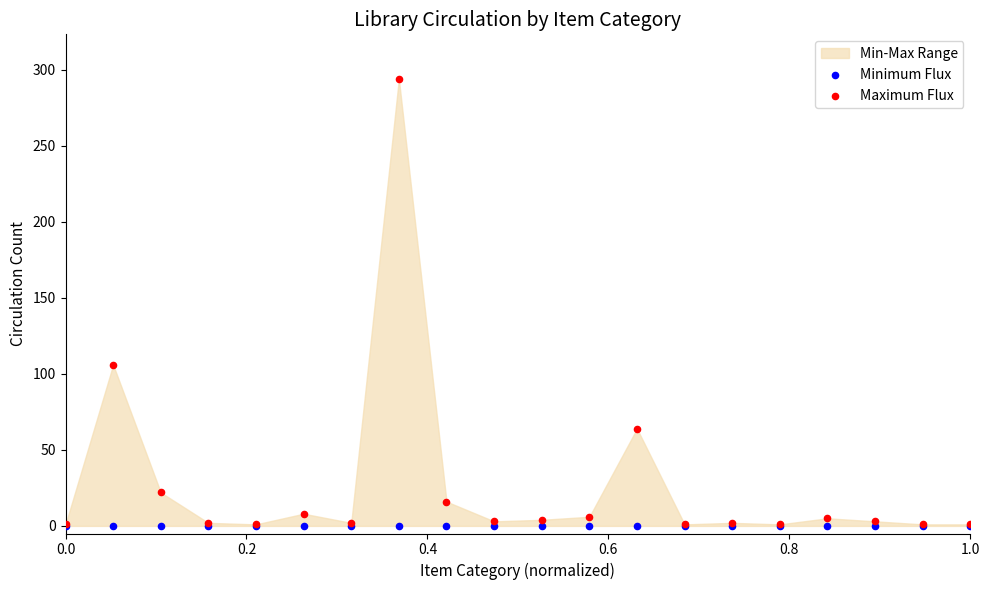

Which series reaches the maximum Y coordinate?

Maximum Flux